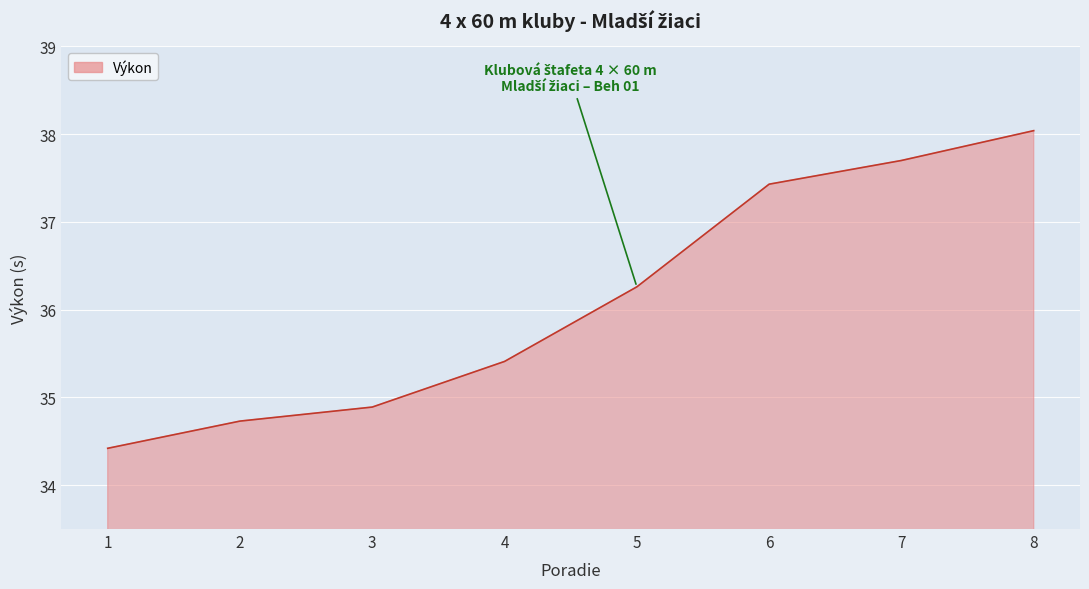

What is the difference between the values at 4 and 8?

2.6